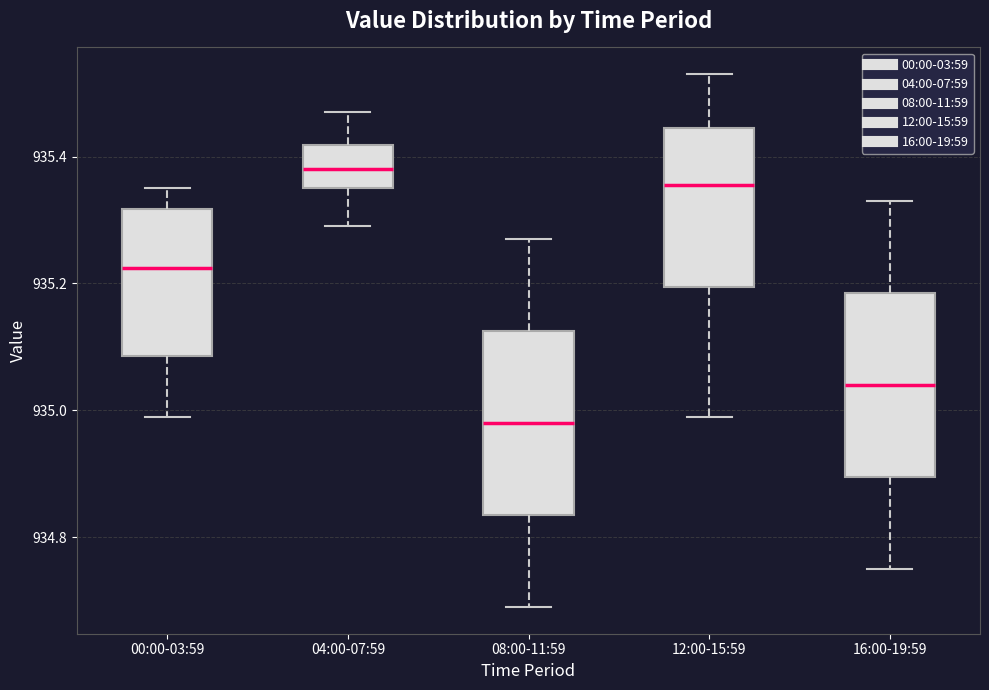

Which box has the highest median line?

04:00-07:59